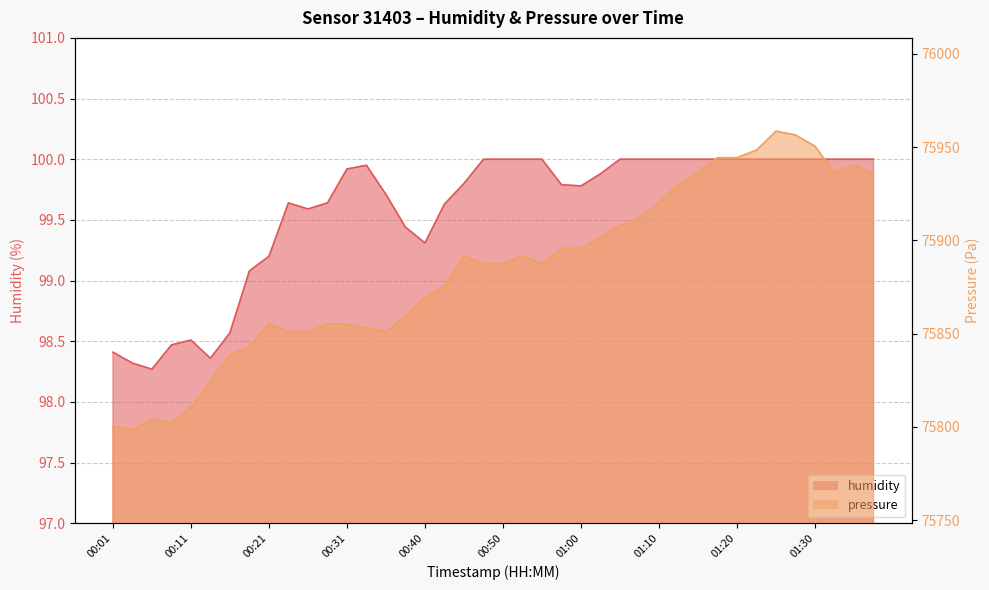

True or false: pressure and humidity cross at least once.

False